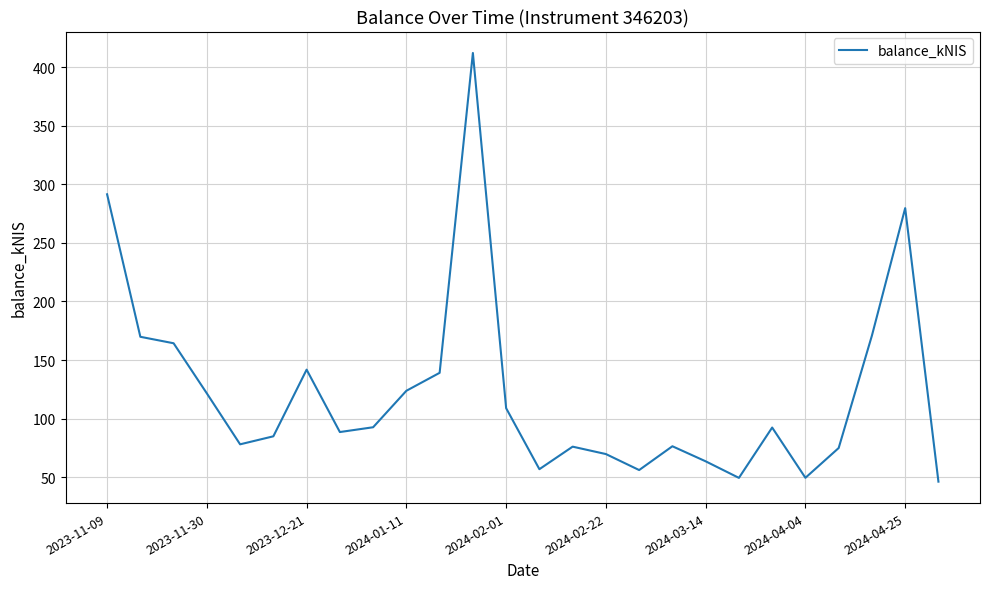

What is the greatest value displayed?

412.1